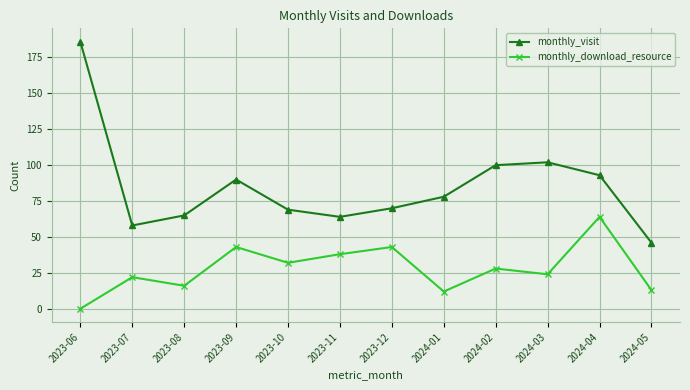

What are all the series names shown in the legend?

monthly_visit, monthly_download_resource